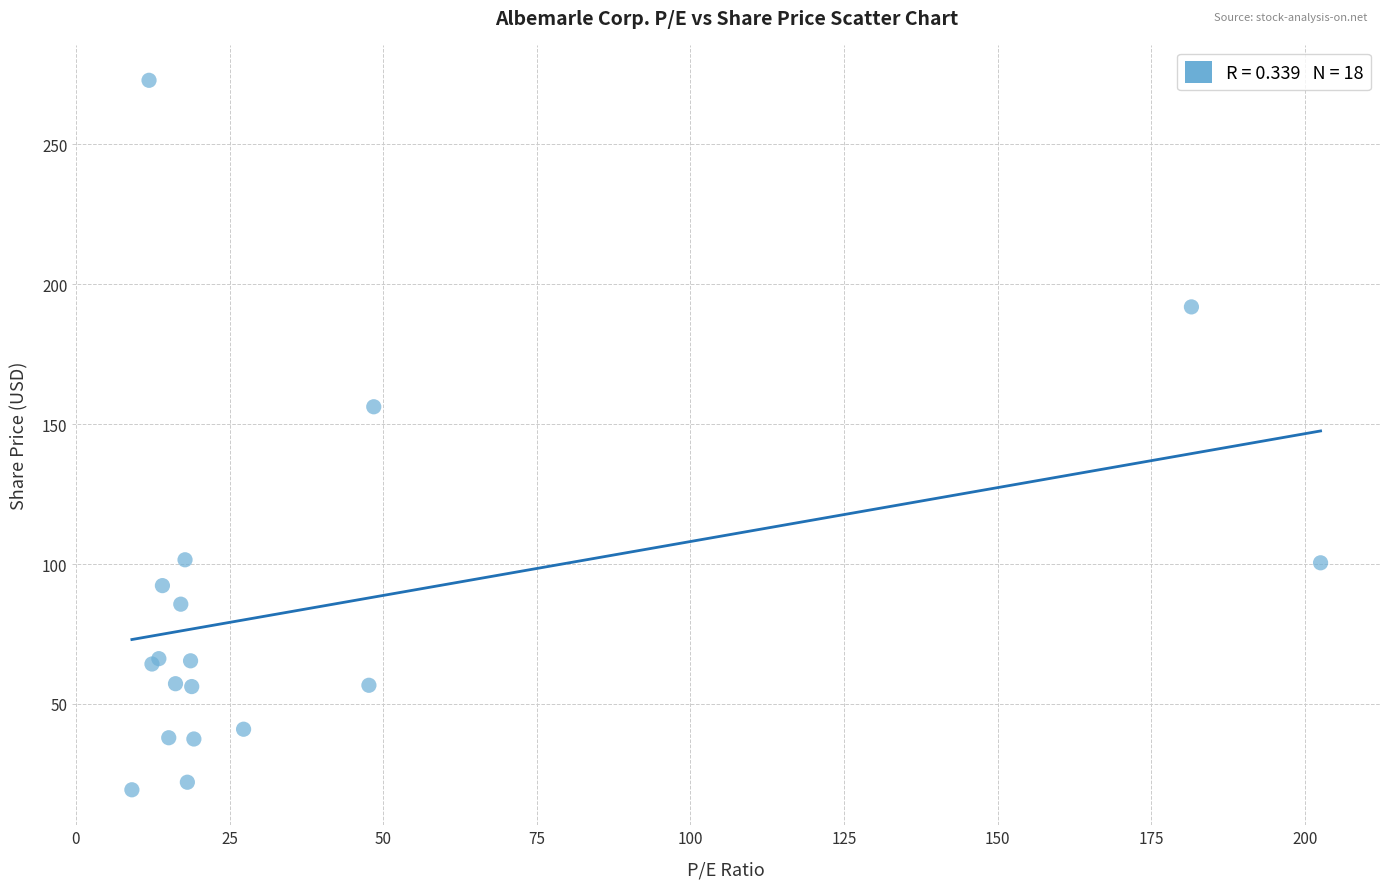

What Y value in the scatter plot is closest to 146?

156.2